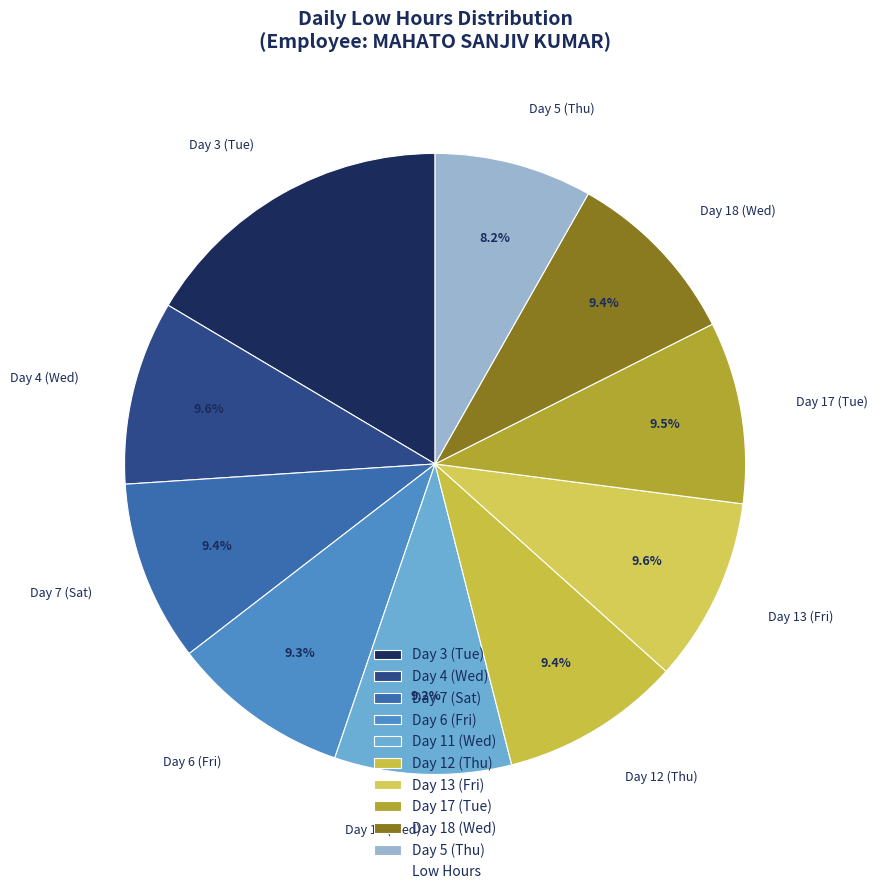

Approximately how many times larger is the value at Day 3 (Tue) compared to Day 5 (Thu)?

2.0